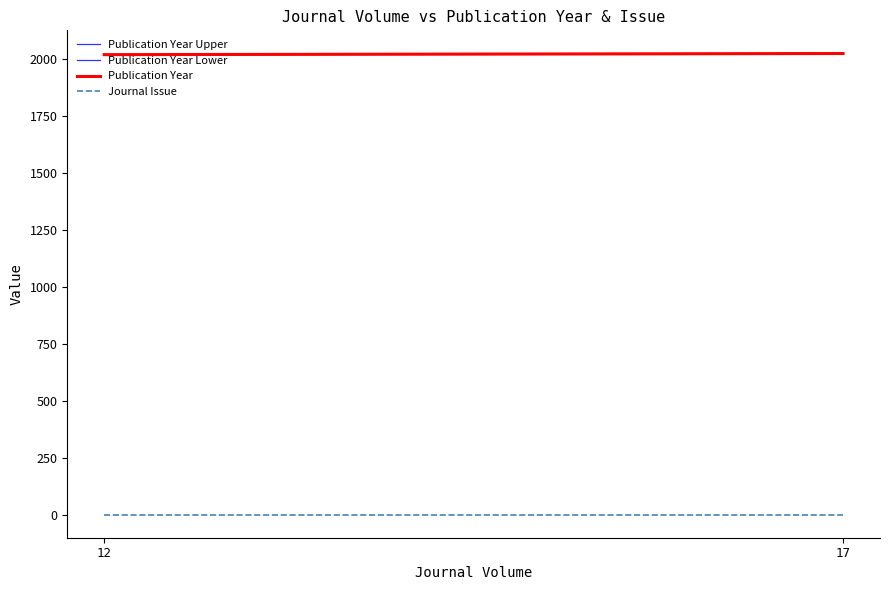

Which series has the largest total across all categories?

Publication Year Upper